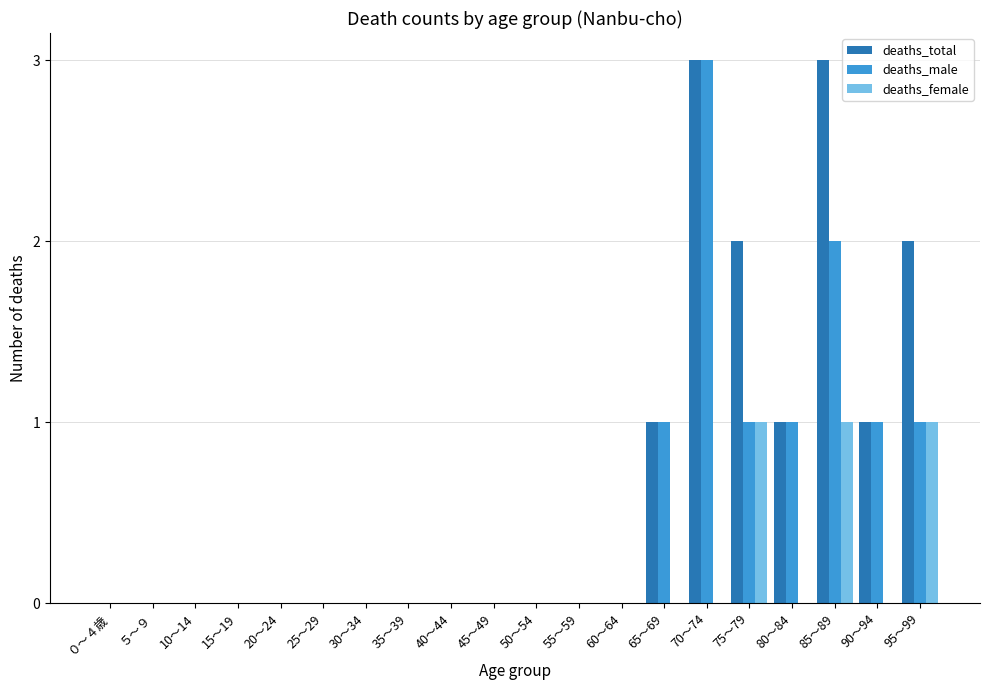

What is the maximum value shown in the chart?

3